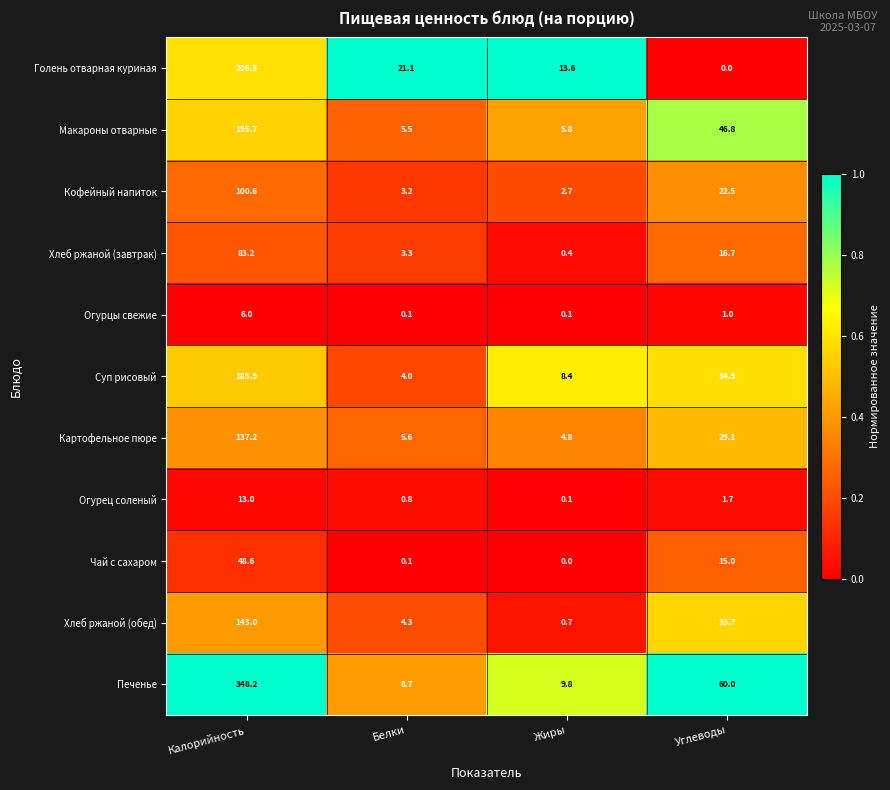

What is the highest value of the Макароны отварные series?

195.7